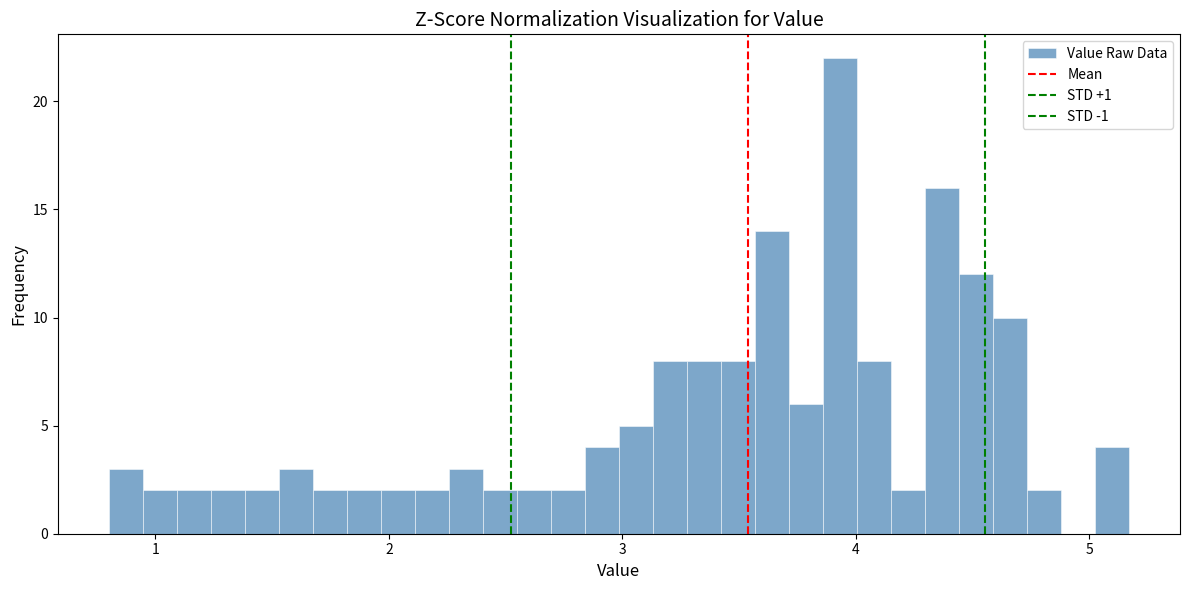

Read against the x-axis, roughly where is the centre of the tallest bar?

3.9